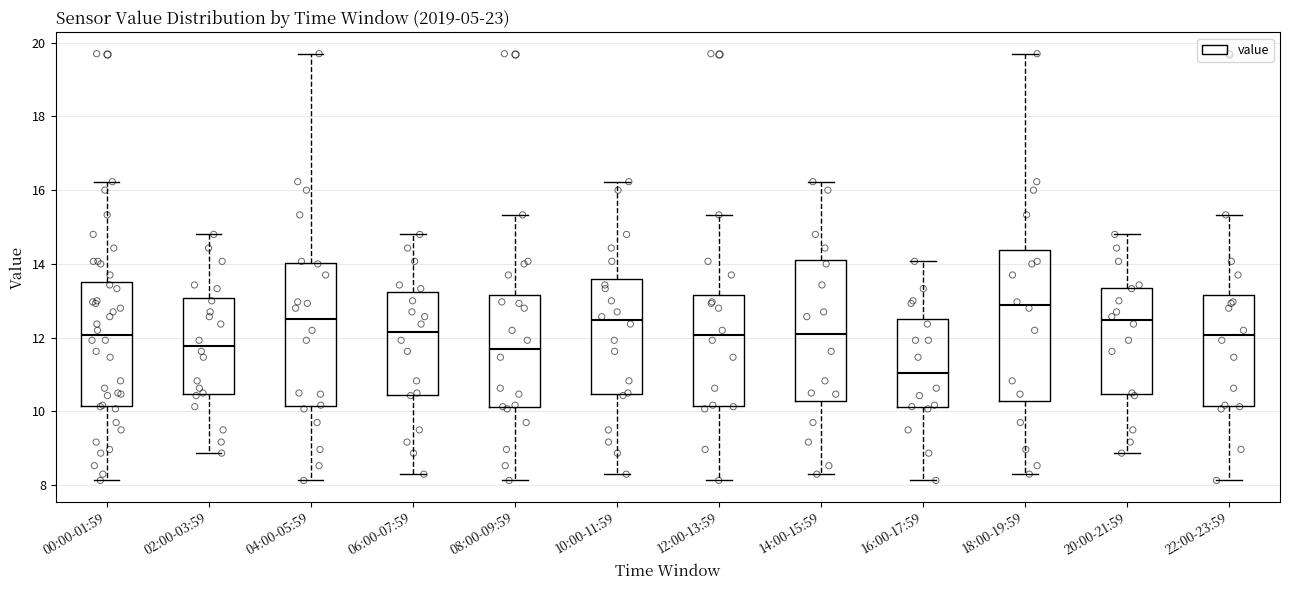

Where does the upper whisker of the box for 06:00-07:59 end on the y-axis? The values are not printed on the chart, so give them approximately, as read against the axis.

14.8